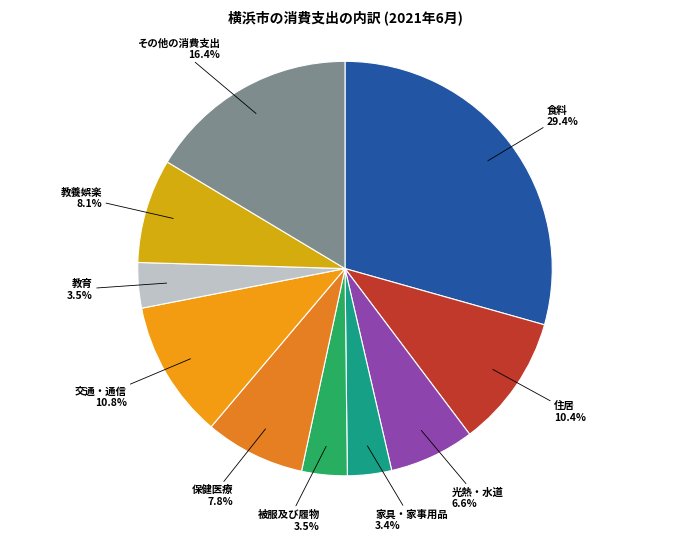

How many segments does this pie chart have?

10